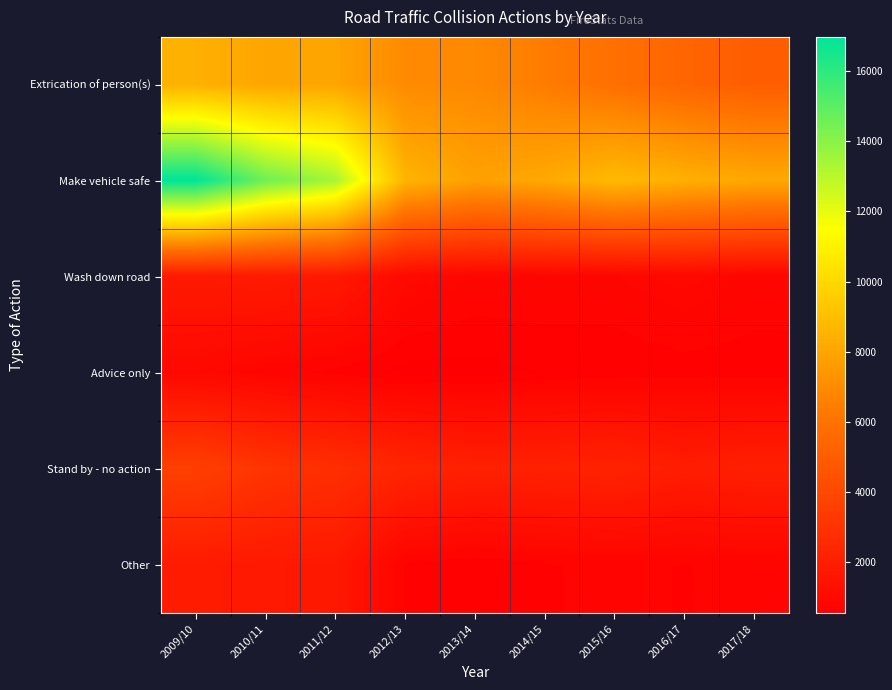

List the series in order of their peak value, highest first.

Make vehicle safe, Extrication of person(s), Stand by - no action, Other, Wash down road, Advice only